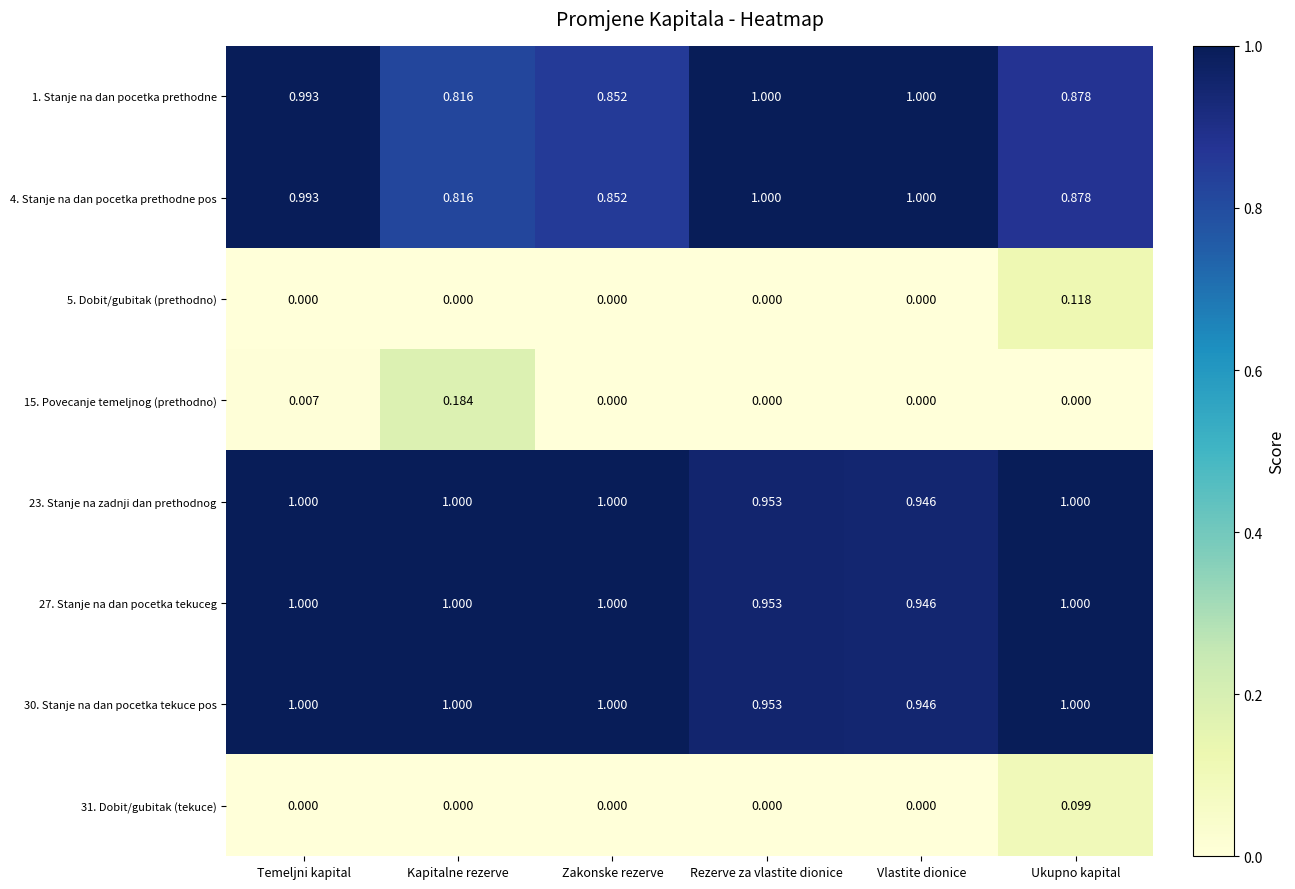

What is the total value across all series at Kapitalne rezerve?

4.8